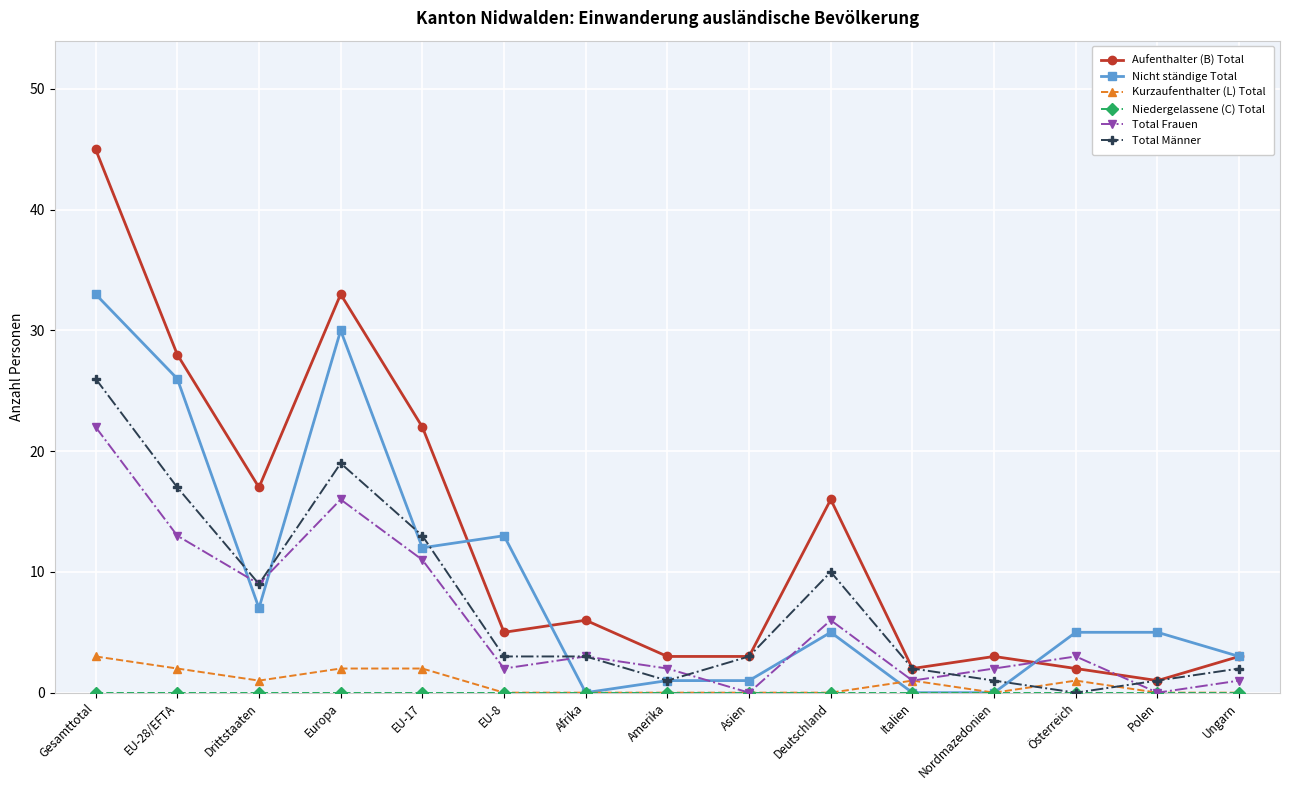

Does the chart display data point markers on the line(s)?

Yes